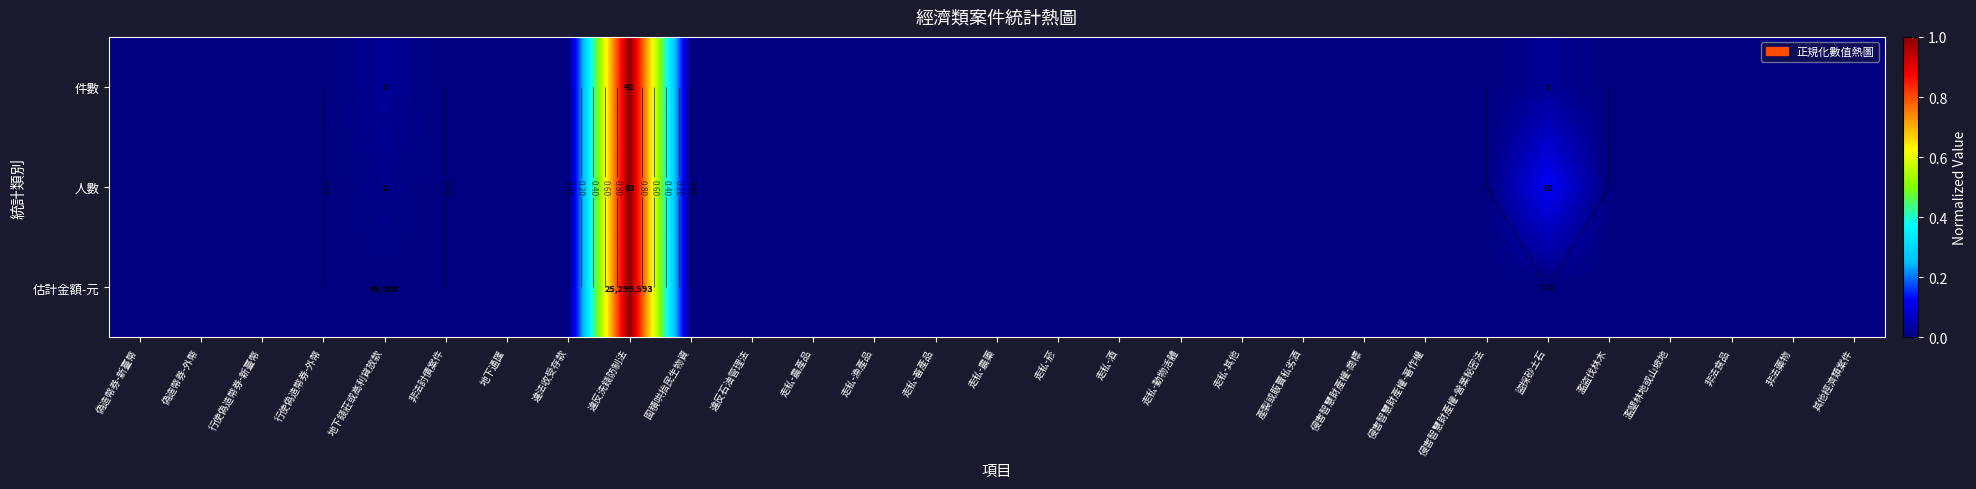

Count the number of categories in the chart.

29